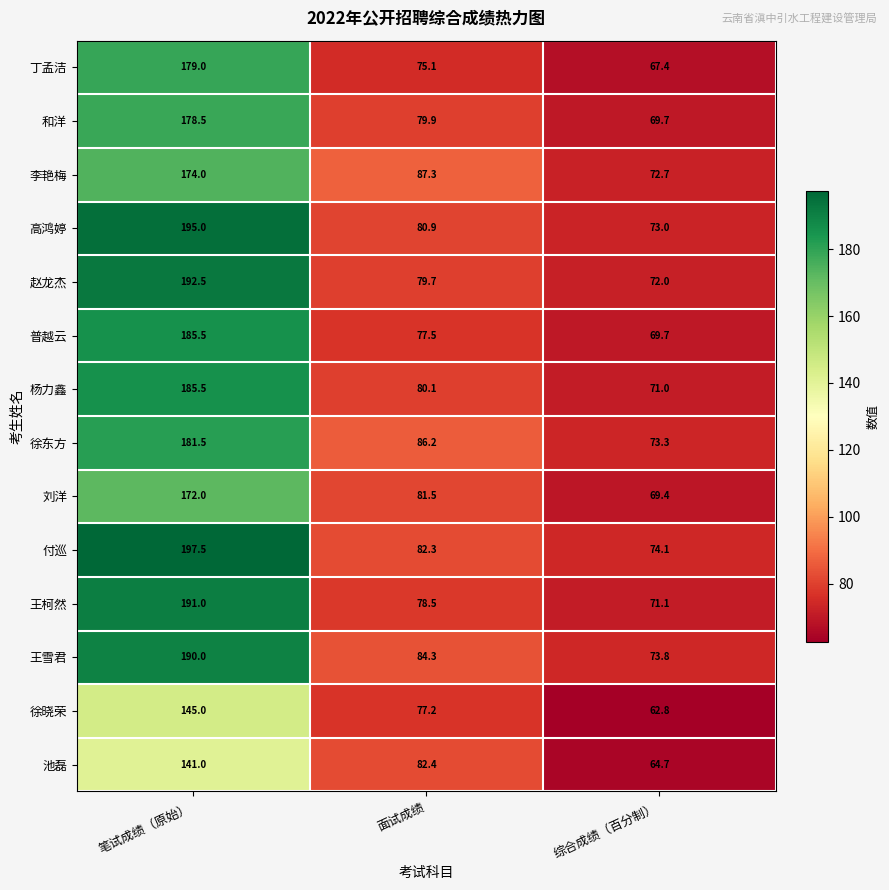

Where is 丁孟洁 nearest to the value 123?

面试成绩